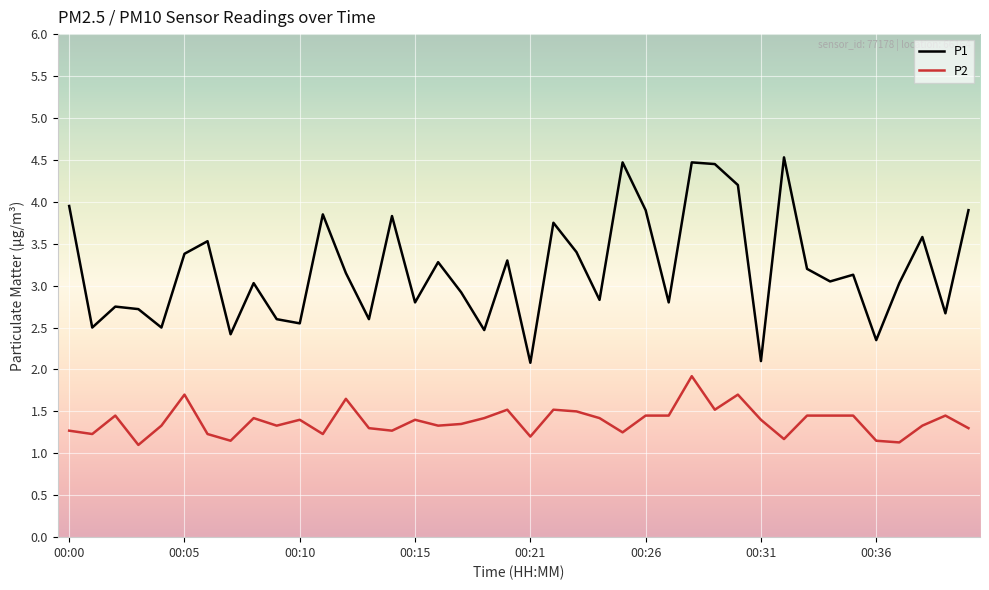

List the series in order of their peak value, highest first.

P1, P2